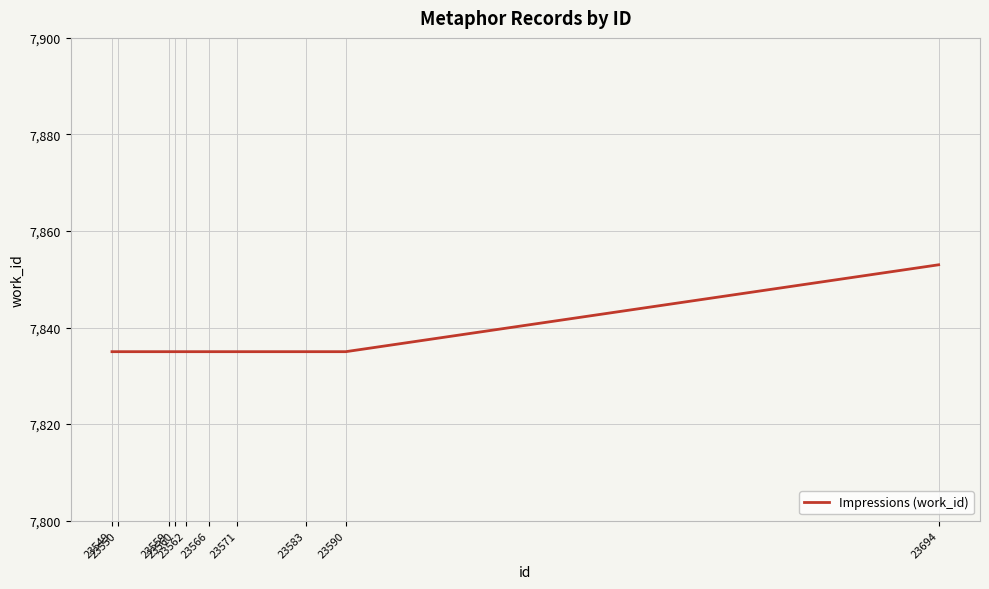

What is the difference between the maximum and minimum values?

18